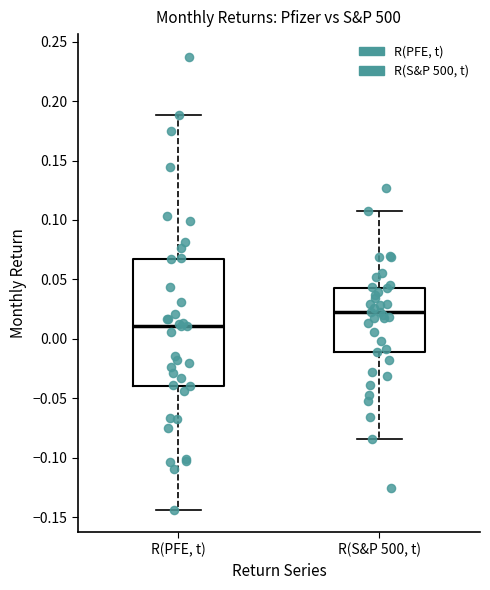

Which box's median line is the highest?

R(S&P 500, t)